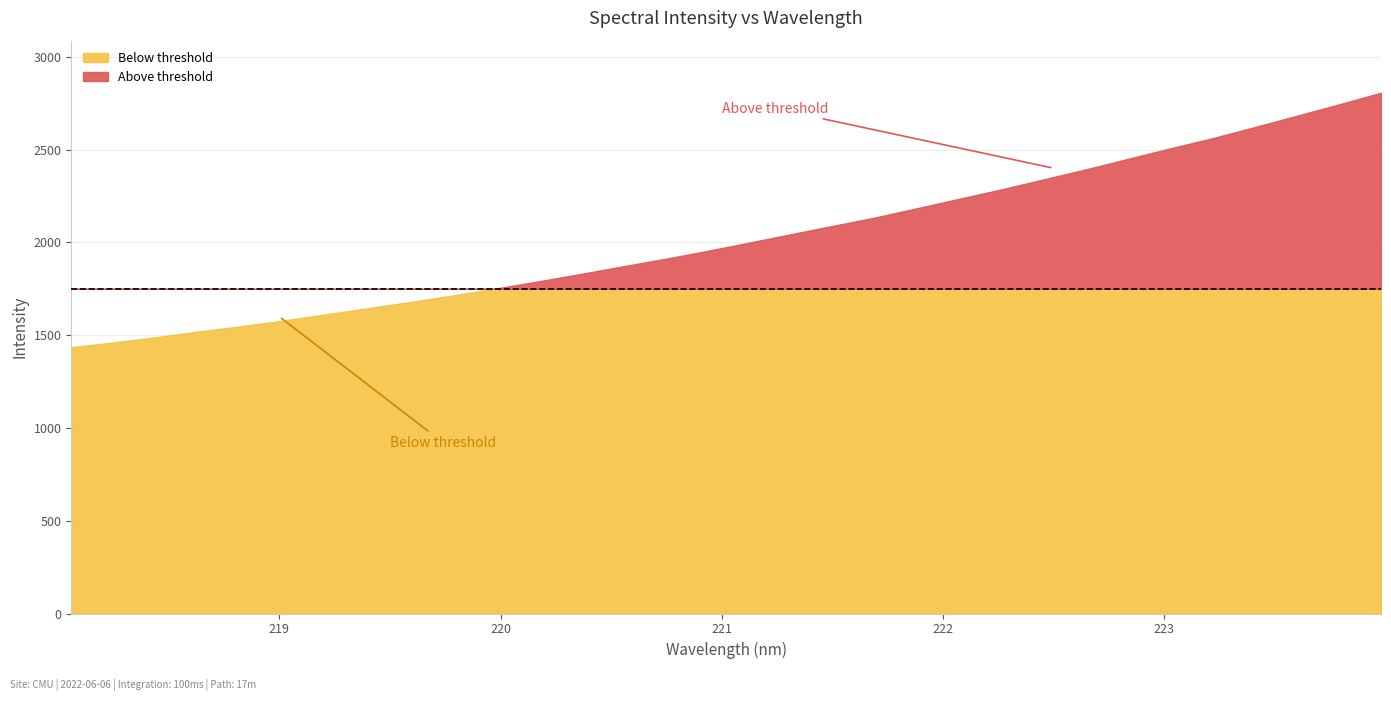

Rank the categories by value from lowest to highest.

218.0596, 218.2508, 218.442, 218.6332, 218.8244, 219.0156, 219.2067, 219.3979, 219.589, 219.7801, 219.9712, 220.1623, 220.3533, 220.5444, 220.7354, 220.9264, 221.1174, 221.3083, 221.4993, 221.6902, 221.8812, 222.0721, 222.263, 222.4538, 222.6447, 222.8355, 223.0264, 223.2172, 223.408, 223.5987, 223.7895, 223.9802